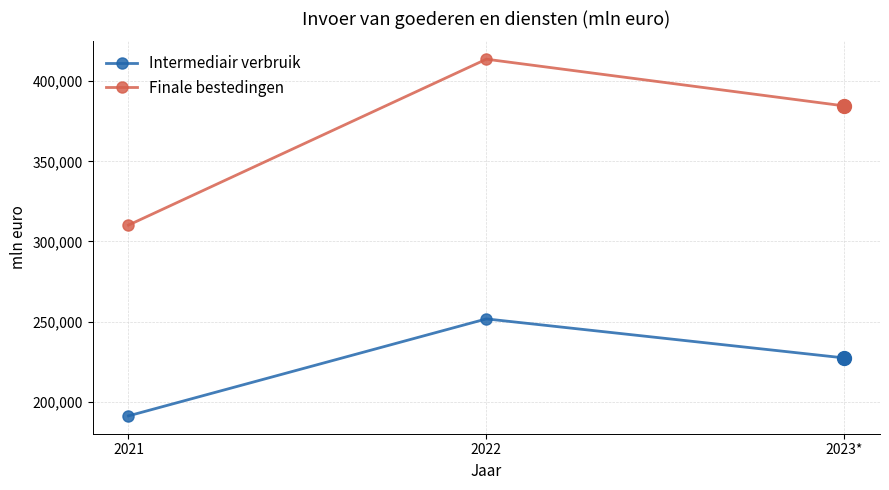

Which series has the widest spread of values?

Finale bestedingen